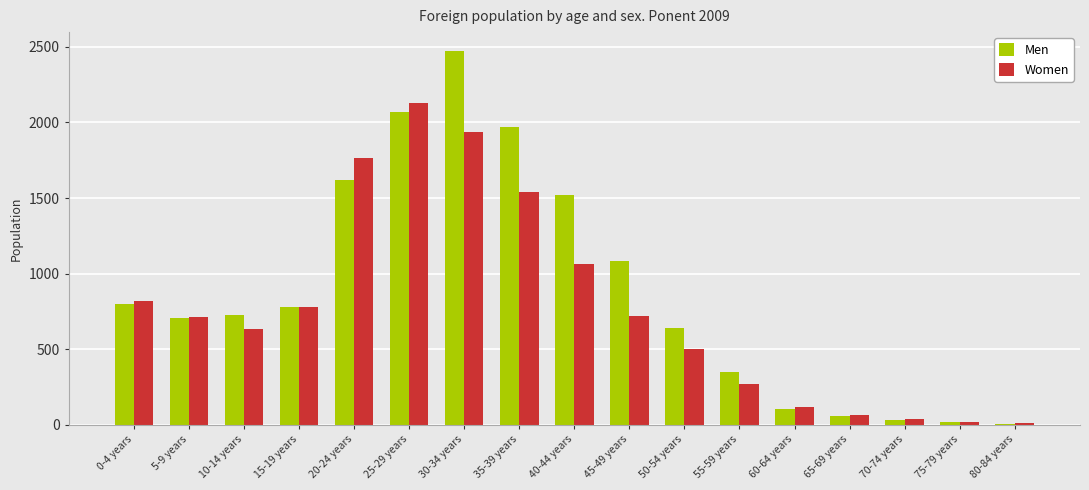

Where is Men nearest to the value 1239?

45-49 years